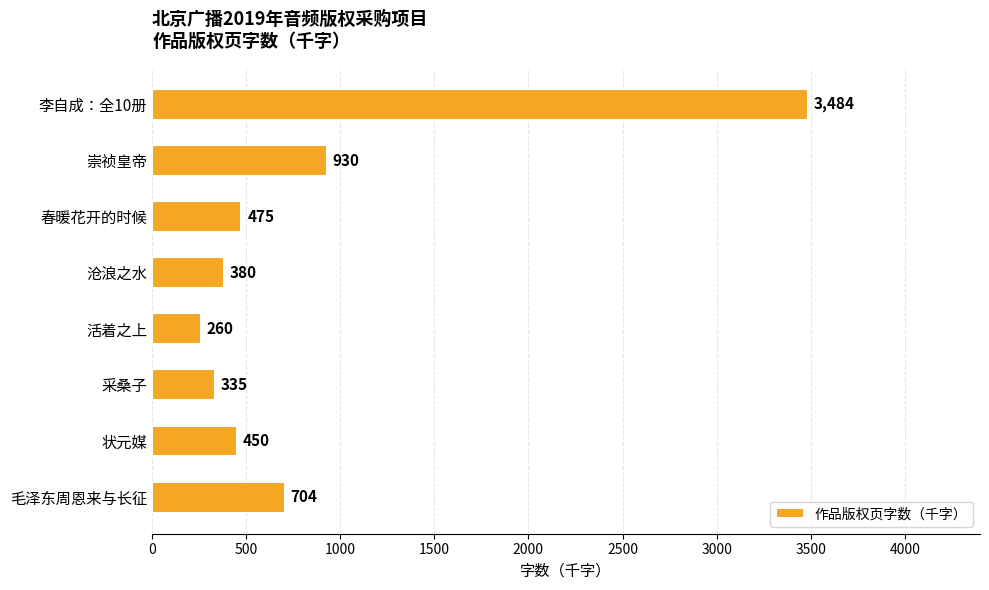

How many bars are there in total?

8